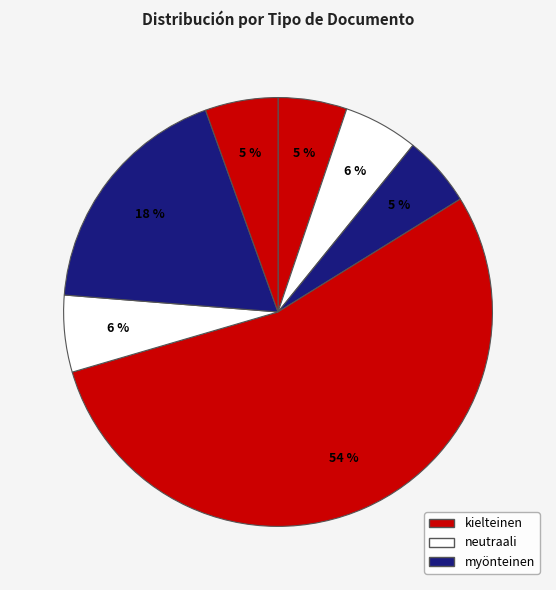

How many segments does this pie chart have?

7